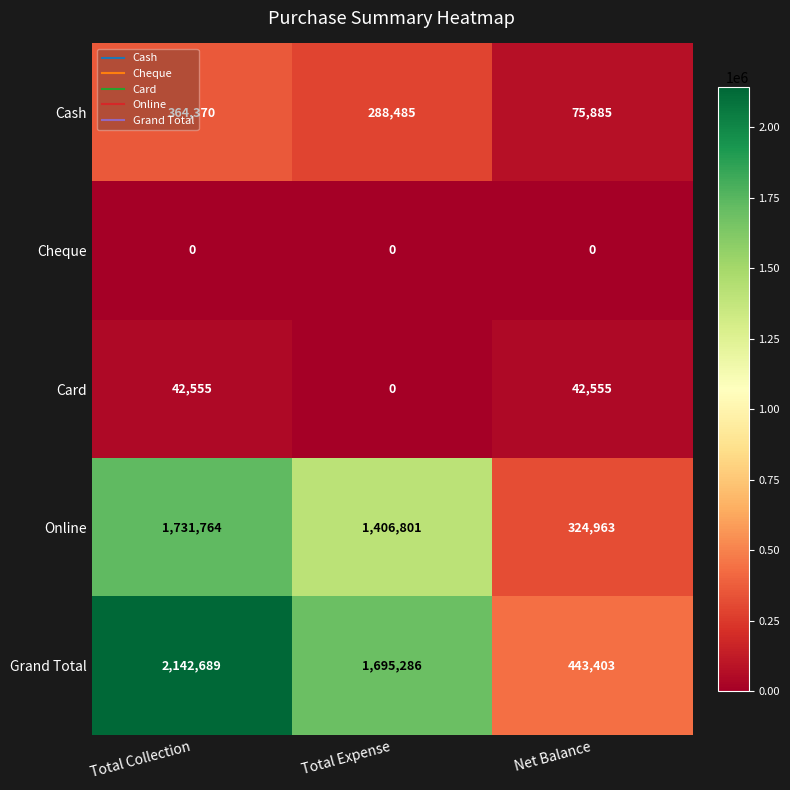

Count the number of data series in this chart.

5